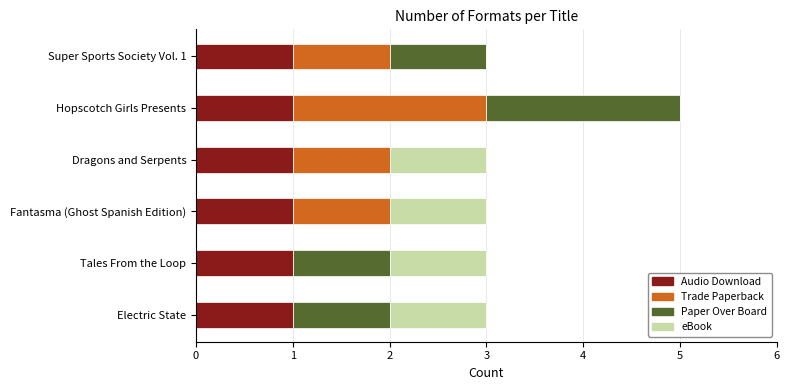

Is it true that Audio Download equals 1 at Super Sports Society Vol. 1?

True